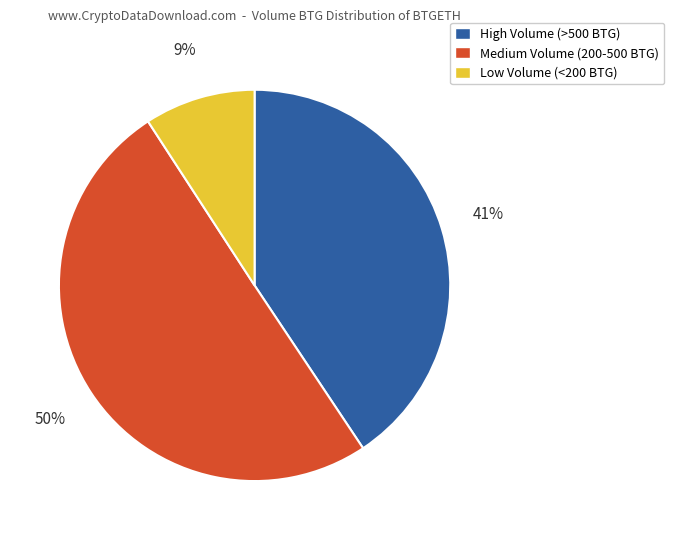

To the nearest percent, what is the difference between the largest and smallest slice percentages?

41%